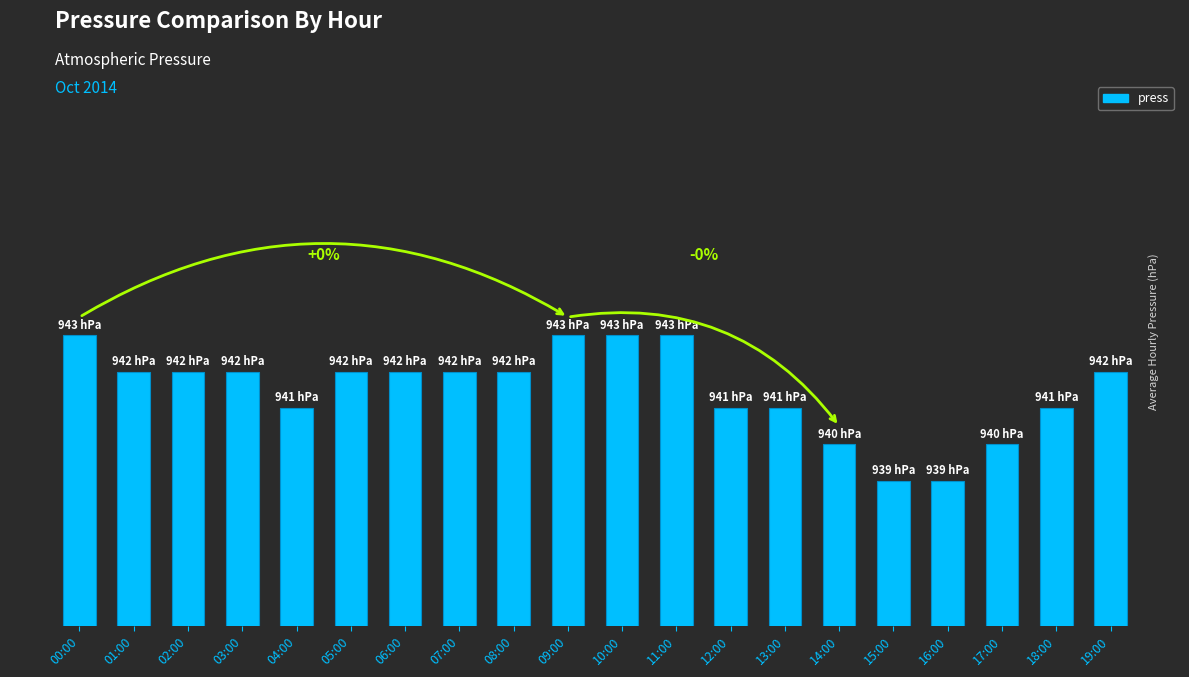

Are the bars horizontal?

No